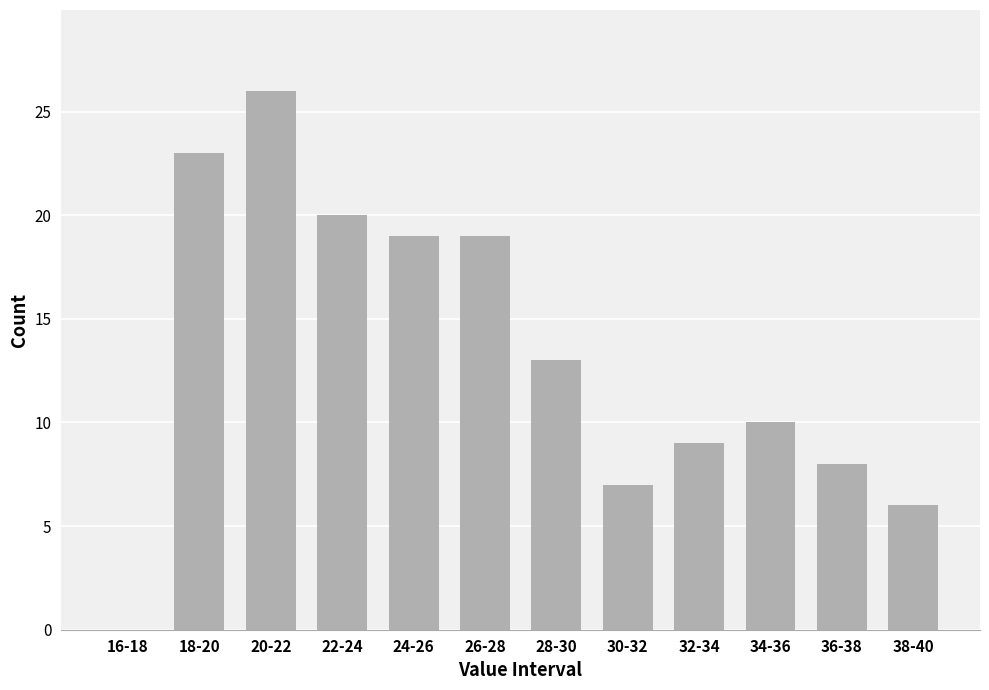

Reading left to right, extract all data points from this chart.

16-18=0	18-20=23	20-22=26	22-24=20	24-26=19	26-28=19	28-30=13	30-32=7	32-34=9	34-36=10	36-38=8	38-40=6